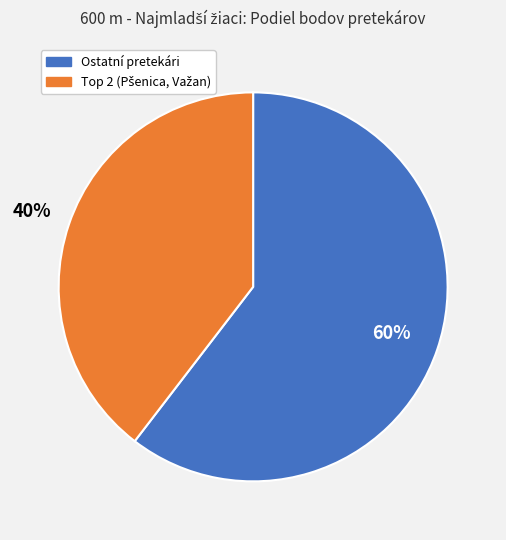

To the nearest percent, what is the average slice percentage?

50%